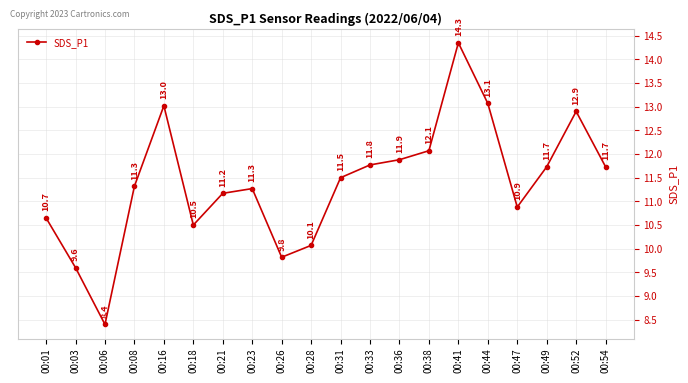

What is the minimum value shown in the chart?

8.4